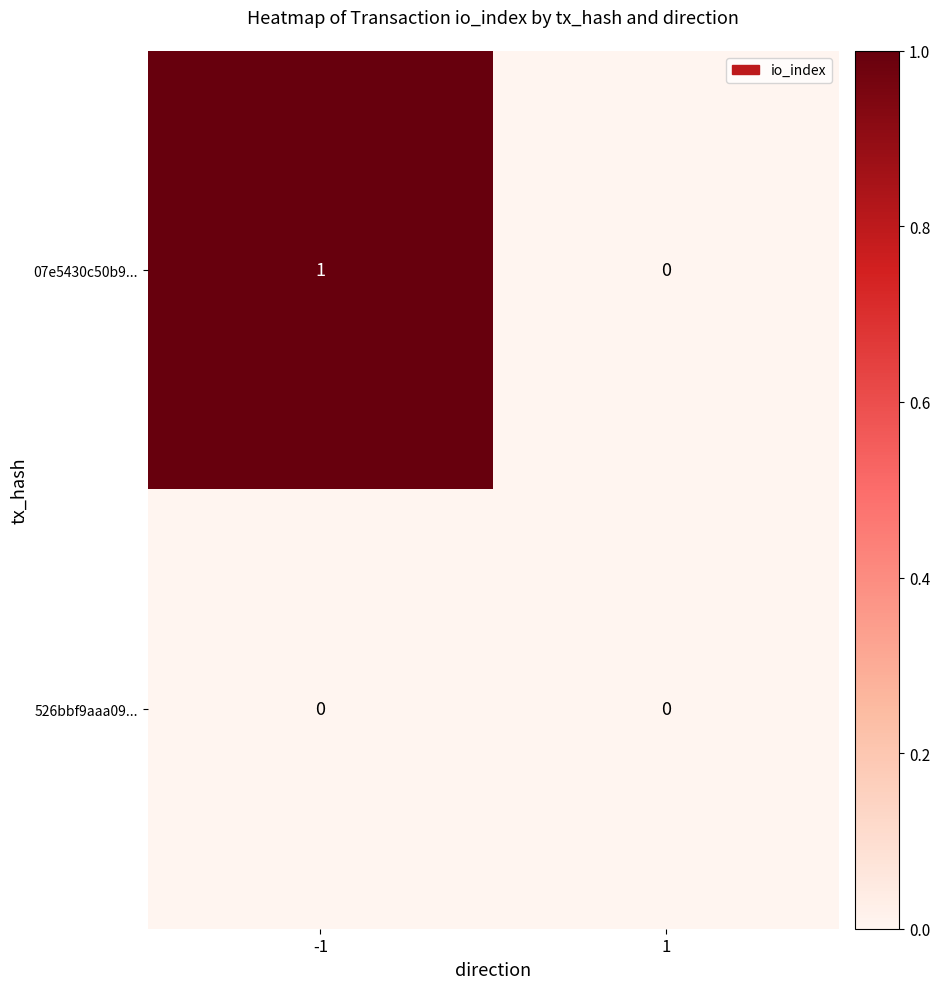

Reading left to right, what are all the values shown in this chart?

07e5430c50b9...: 1	0
526bbf9aaa09...: 0	0